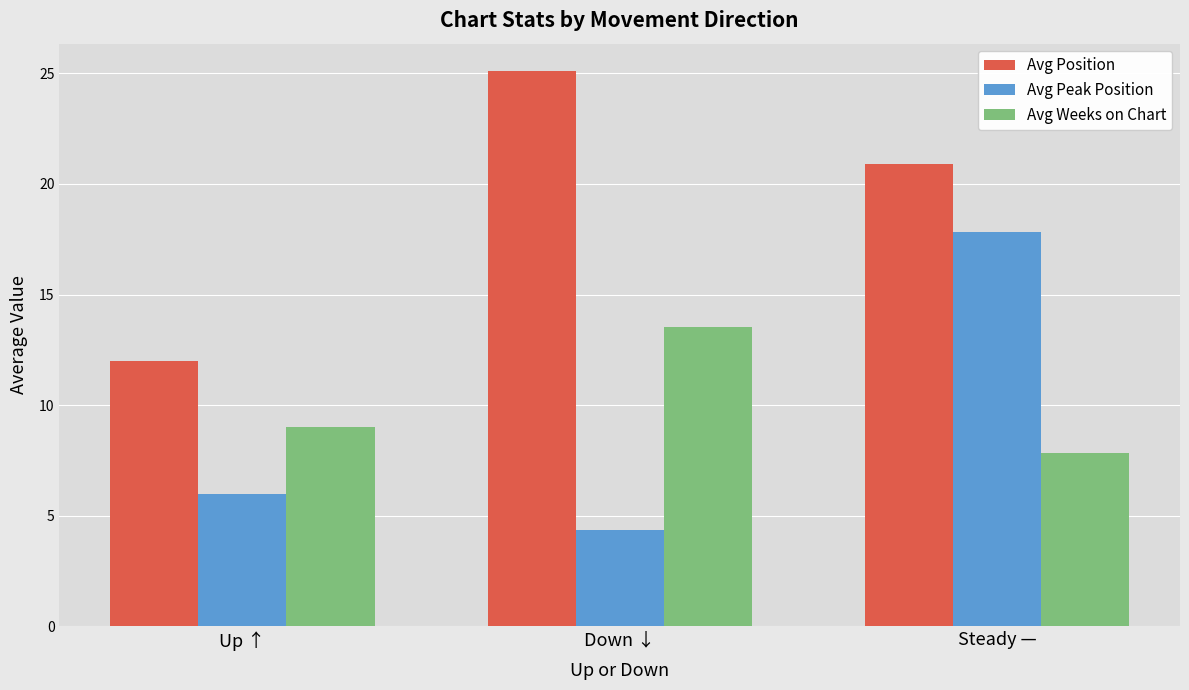

What is the greatest value displayed?

25.1